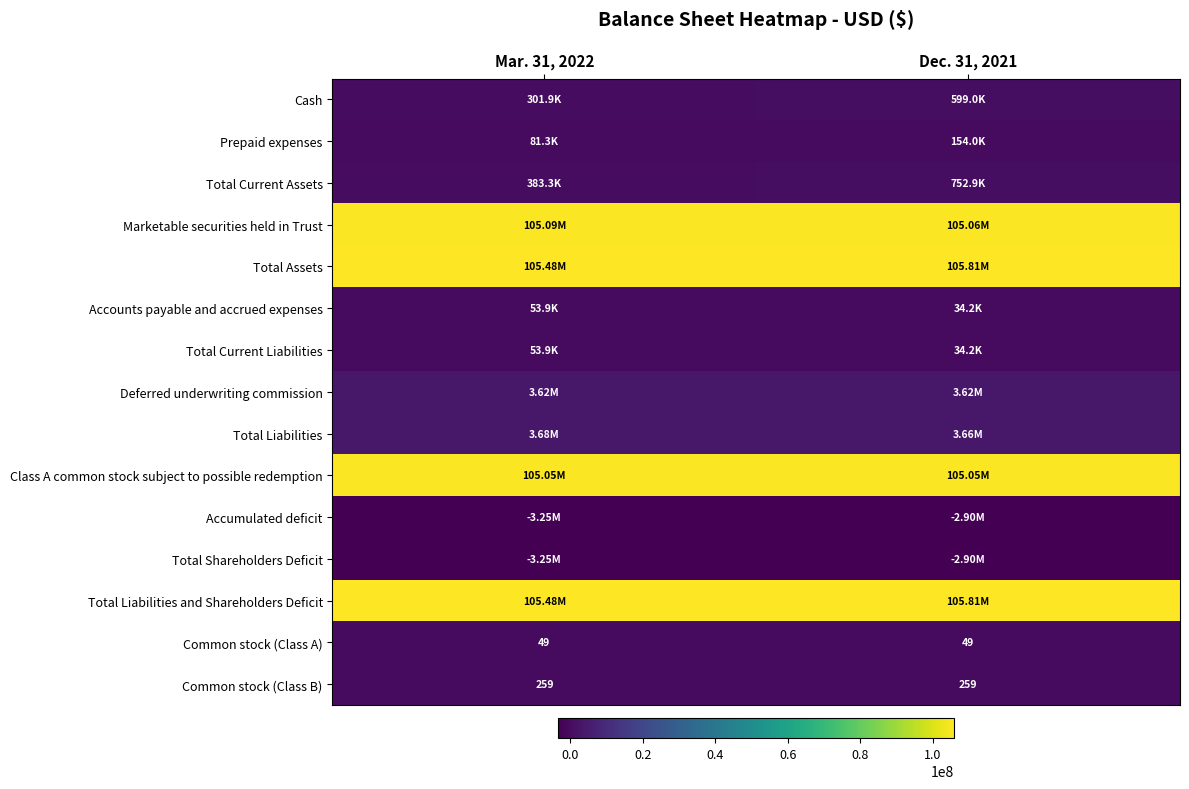

At which category is the sum across all series the highest?

Dec. 31, 2021